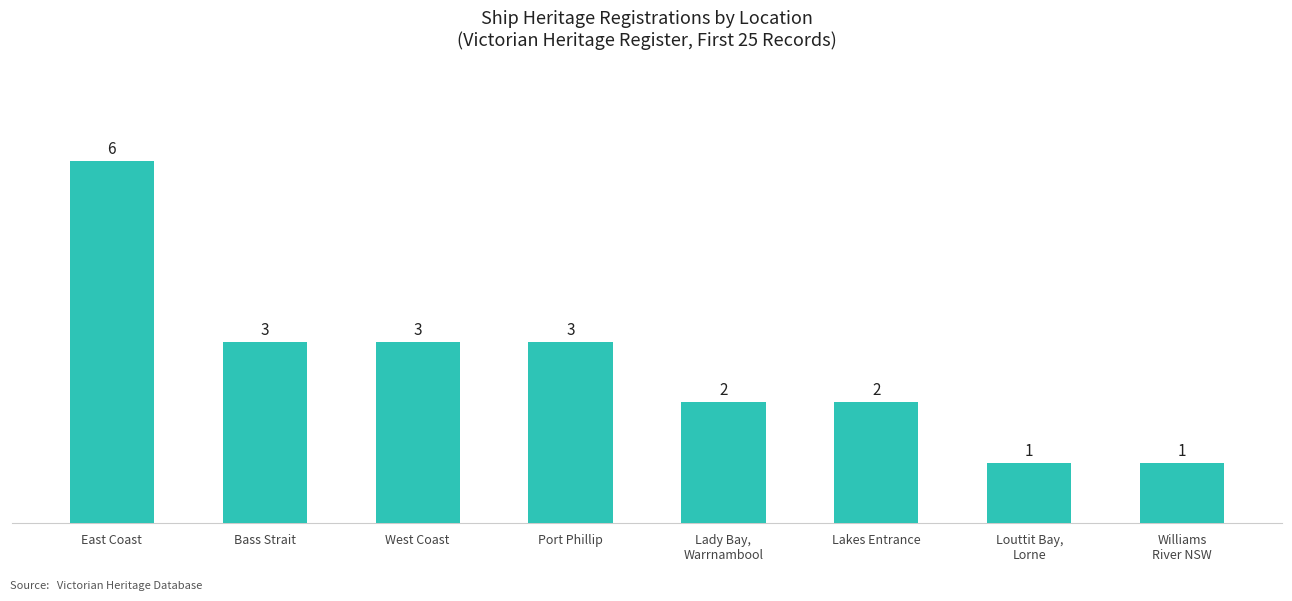

What is the approximate value at East Coast?

6